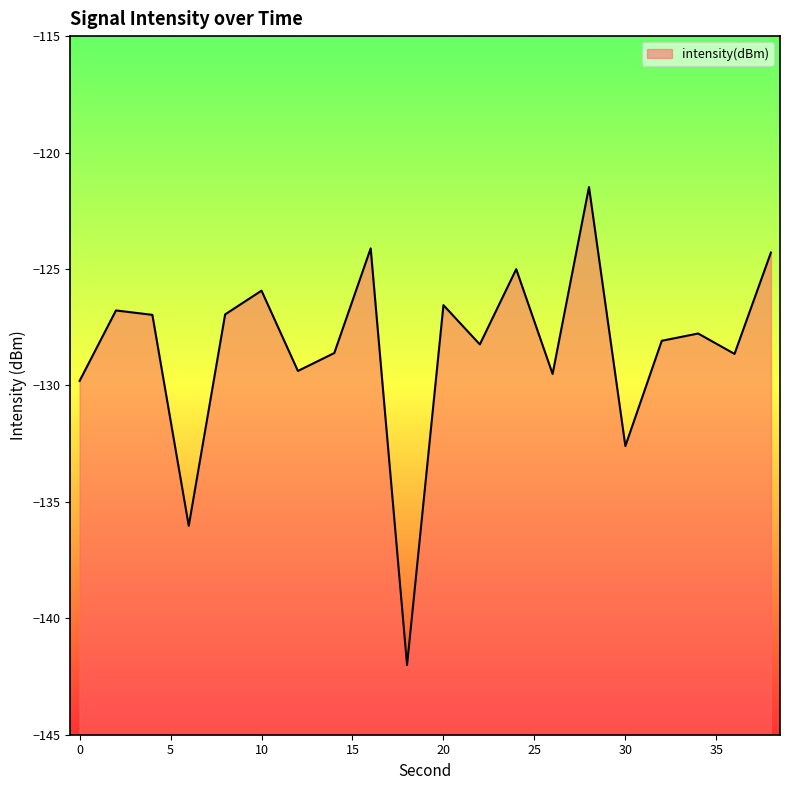

Is it true that the value at 2 is -126.8?

True